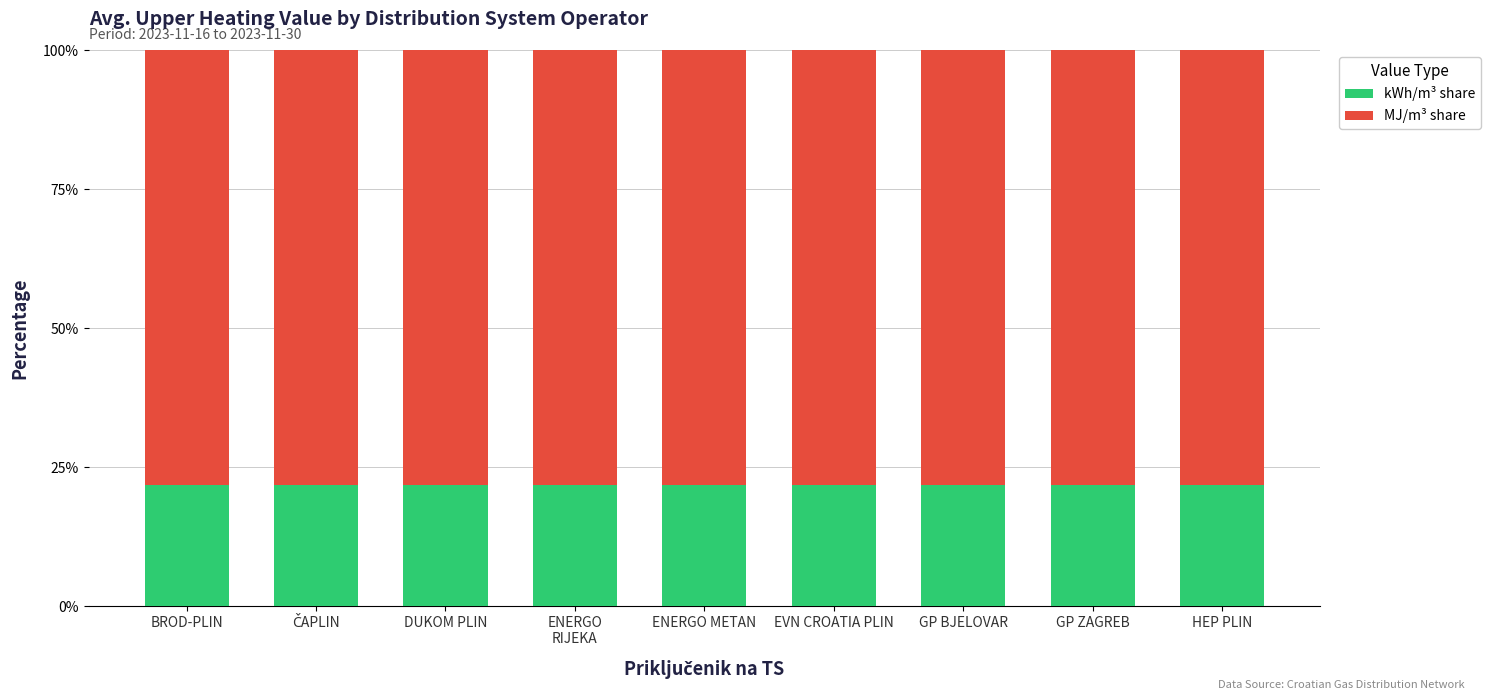

The value of kWh/m³ share at DUKOM PLIN is 13.8. True or false?

False